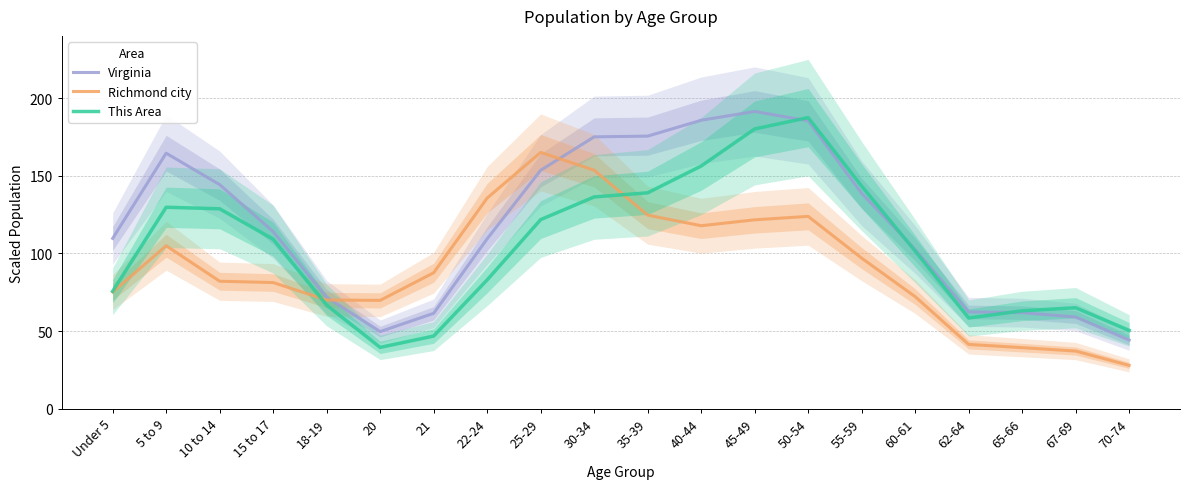

Count the number of categories in the chart.

20